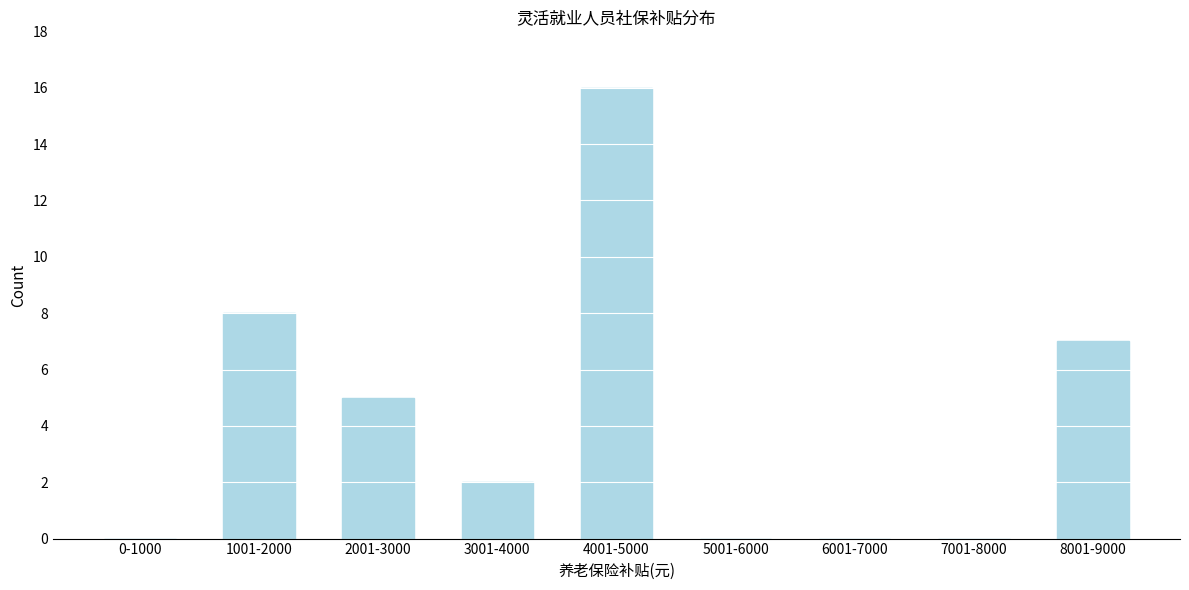

Reading right to left, transcribe all the data shown in this chart.

8001-9000=7	7001-8000=0	6001-7000=0	5001-6000=0	4001-5000=16	3001-4000=2	2001-3000=5	1001-2000=8	0-1000=0